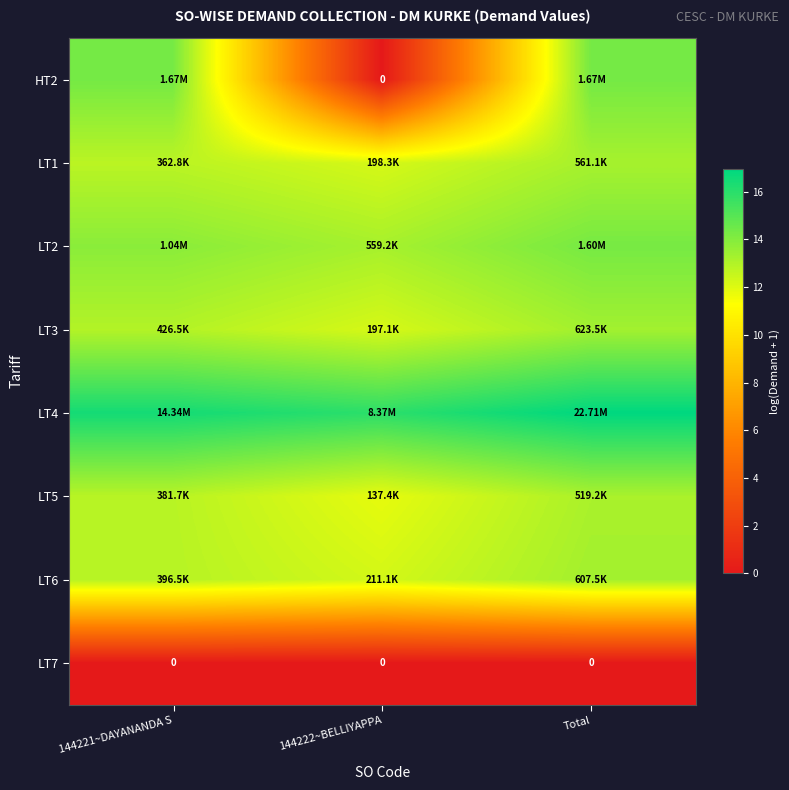

What is the maximum value shown in the chart?

16.9